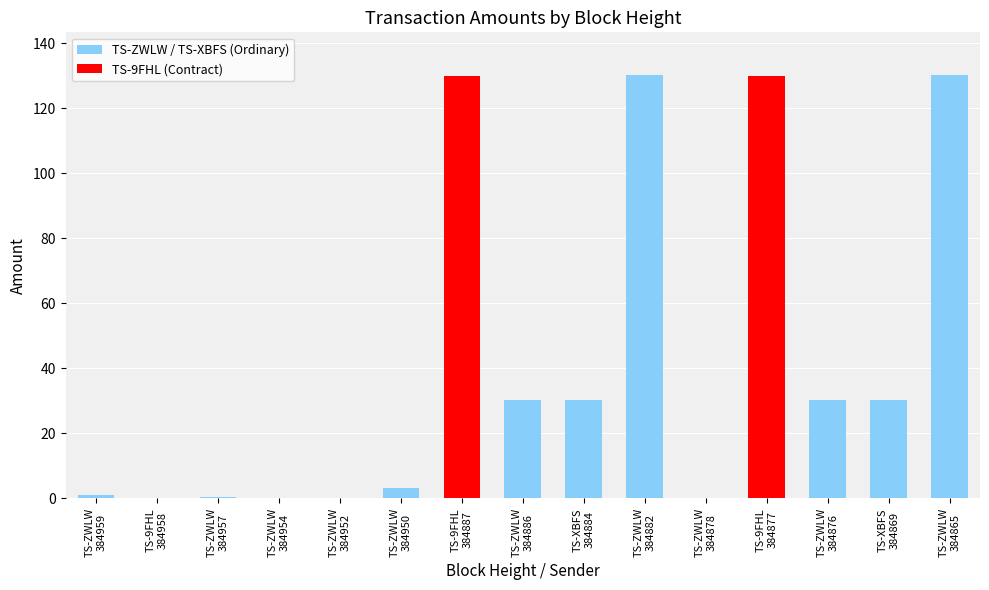

What is the greatest value displayed?

130.3